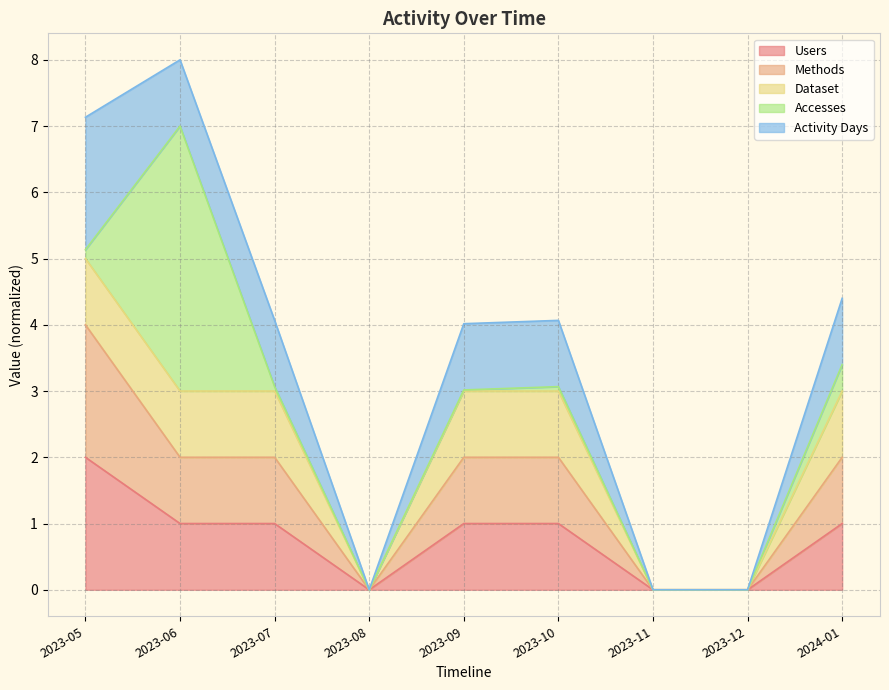

At which label is Users closest to 1?

2023-06